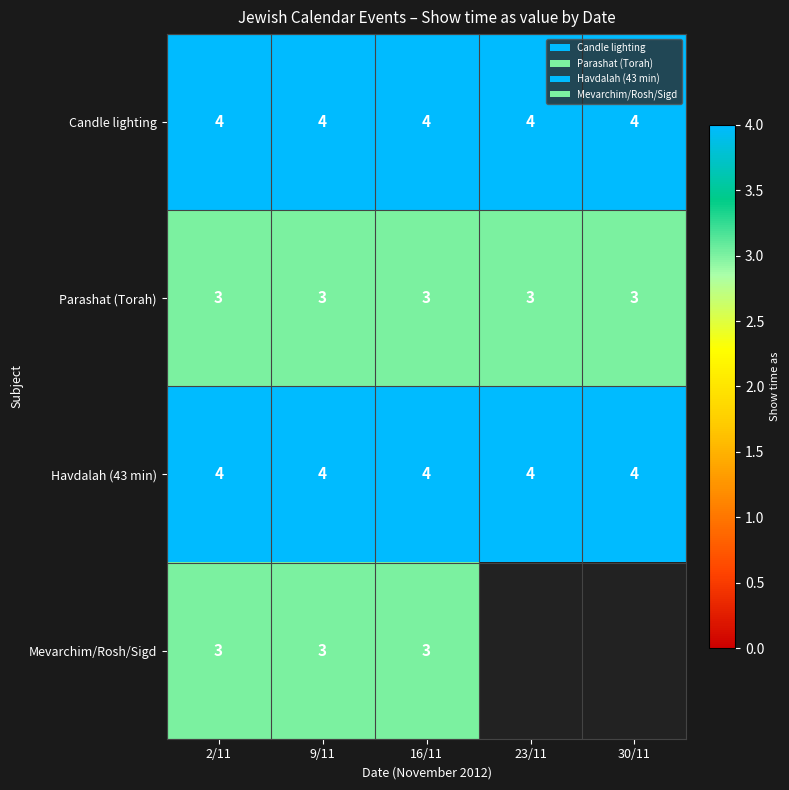

The value of Mevarchim/Rosh/Sigd at 9/11 is 4. True or false?

False